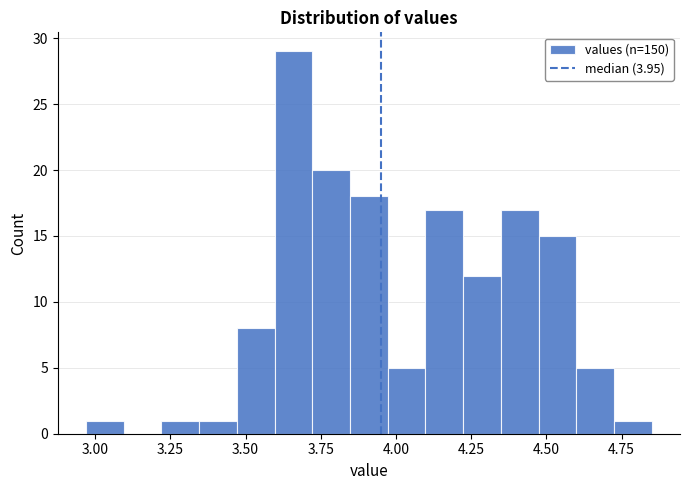

Around what value on the x-axis is the tallest bar? Give the approximate position of its centre, as read against the axis.

3.65